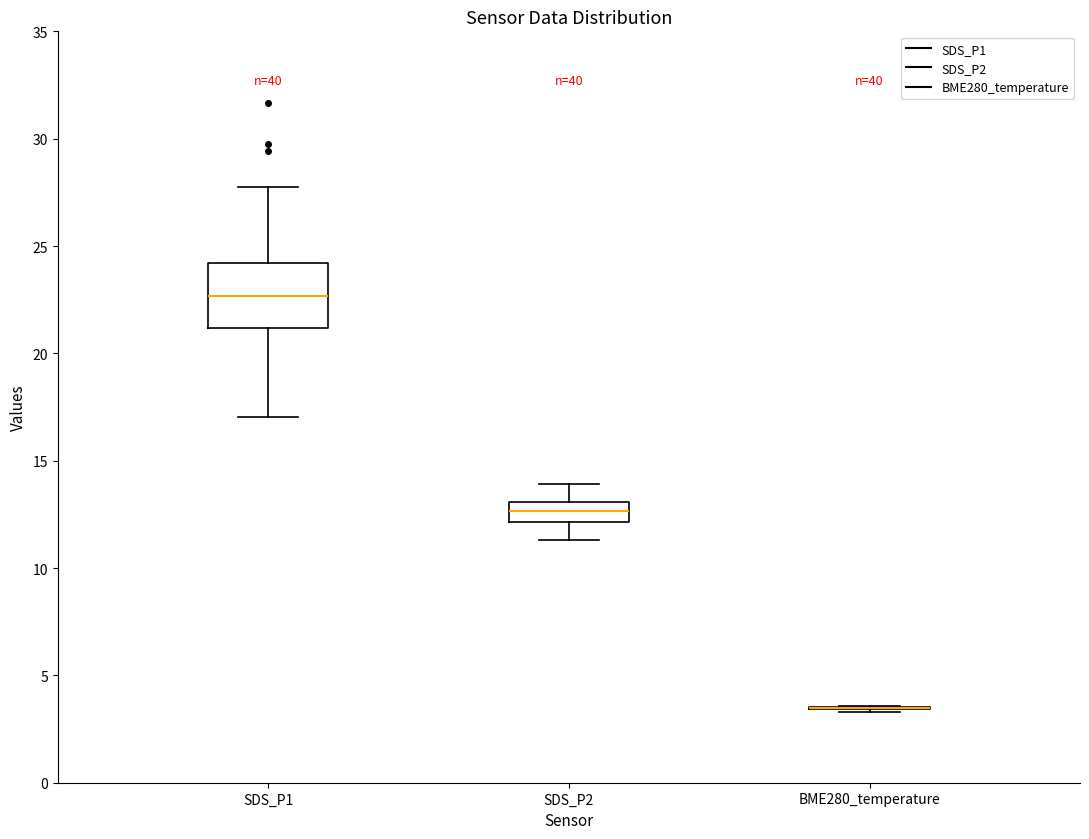

Which box is the tallest, from its lower edge to its upper edge?

SDS_P1